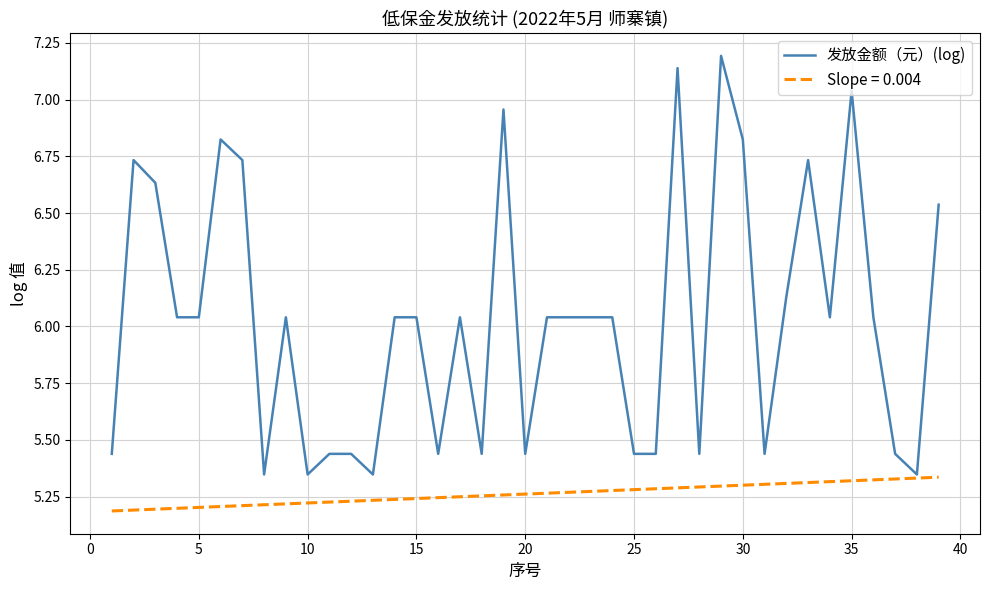

What is the maximum value shown in the chart?

7.2